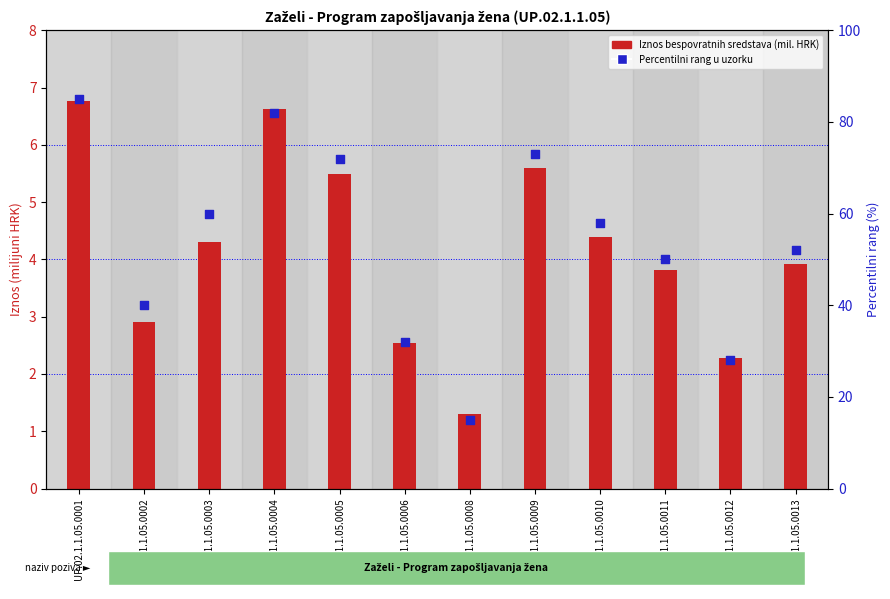

What is the total value across all series at UP.02.1.1.05.0013?

55.9